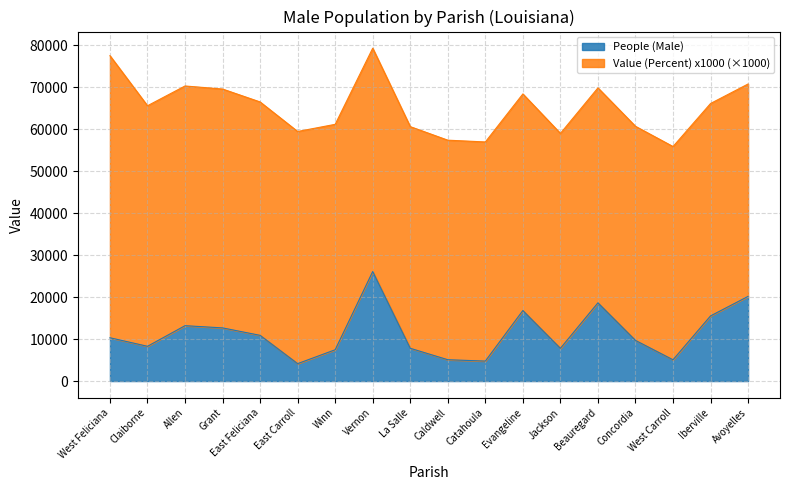

What is the total value across all series at Claiborne?

65577